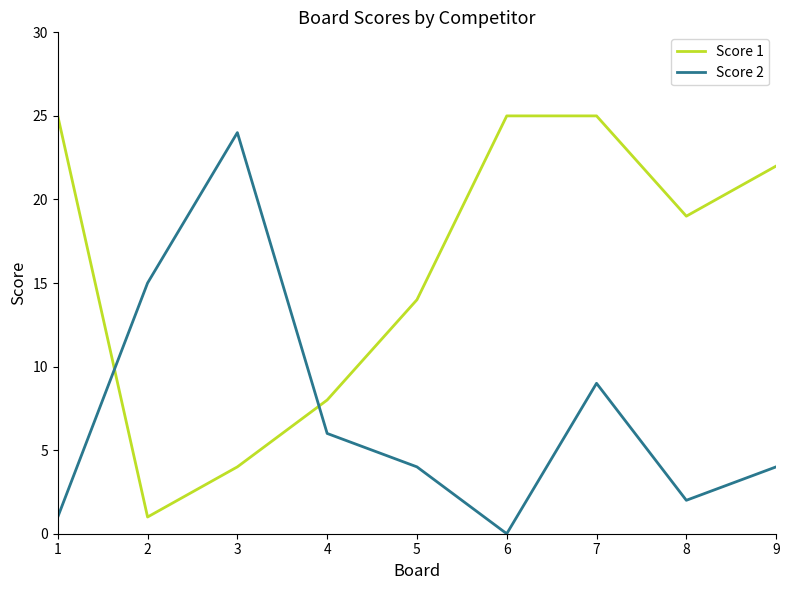

What is the total value across all series at 1?

26